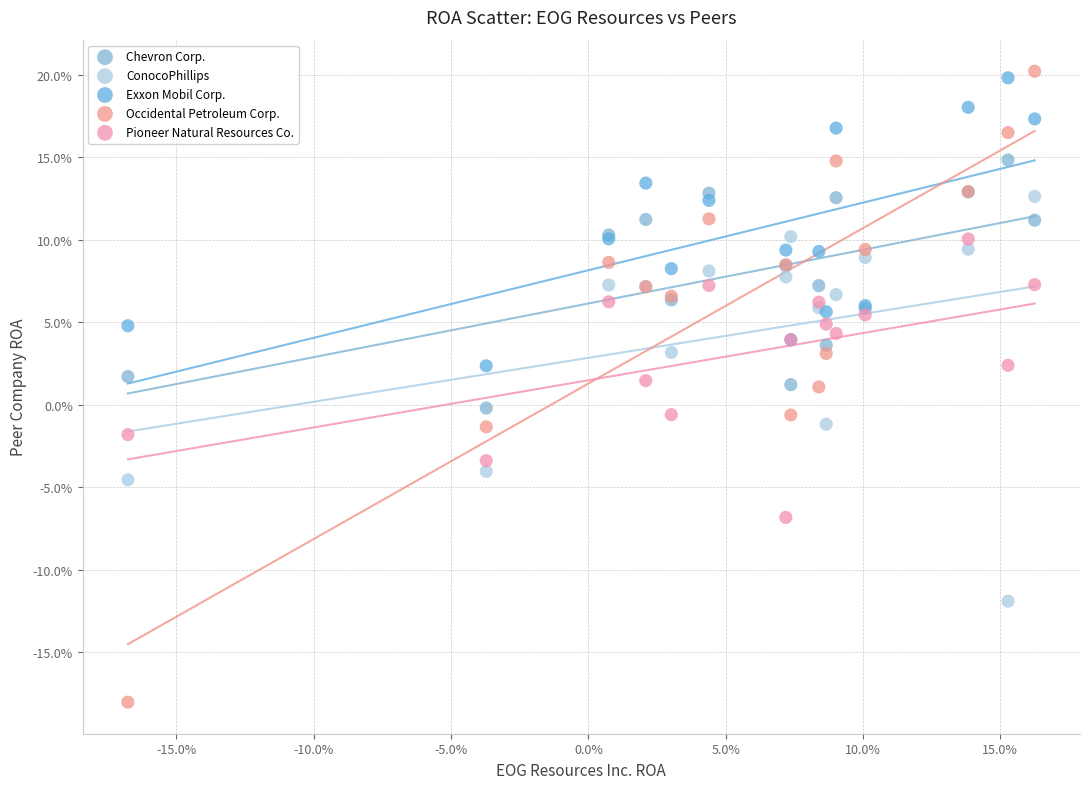

What are all the series names shown in the legend?

Chevron Corp., ConocoPhillips, Exxon Mobil Corp., Occidental Petroleum Corp., Pioneer Natural Resources Co.